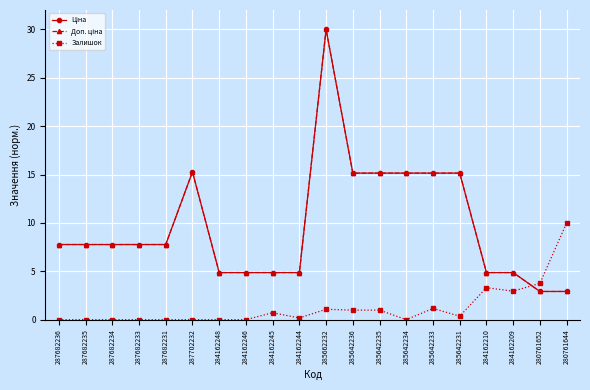

At which category does Ціна reach its first local peak?

287702232